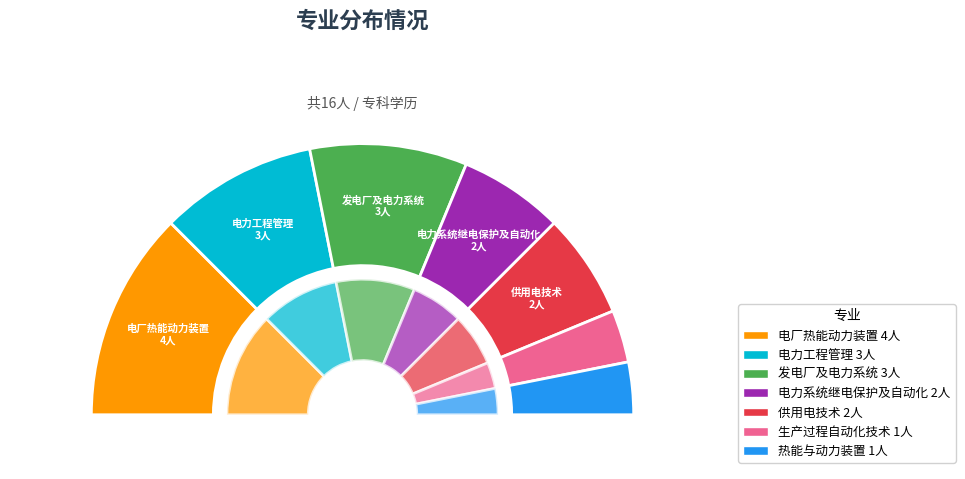

How many segments does this pie chart have?

7